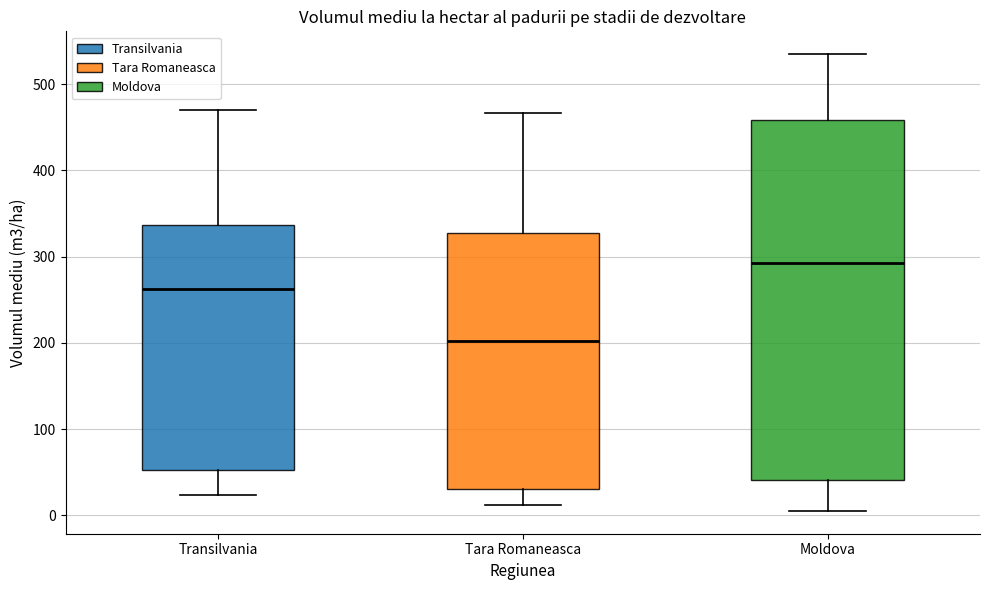

Reading left to right, transcribe this box plot: for each box, give where its median line is, the range the box spans, and where its two whiskers end, as read against the y-axis. The values are not printed on the chart, so give them approximately, as read against the axis.

Transilvania: median 260, box 50 to 340, whiskers 20 to 470
Tara Romaneasca: median 200, box 30 to 330, whiskers 10 to 470
Moldova: median 290, box 40 to 460, whiskers 10 to 530